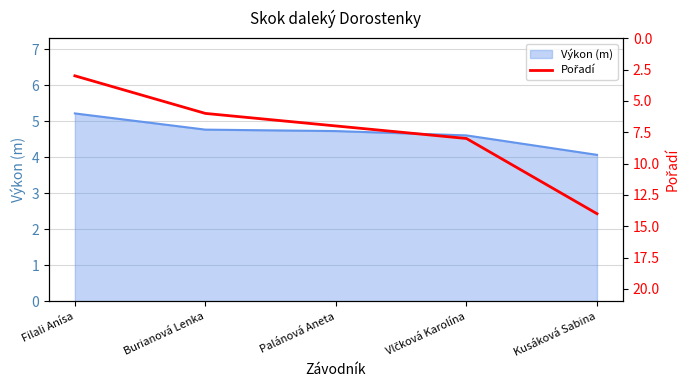

The Výkon (m) series shows 1.4 at Palánová Aneta. True or false?

False